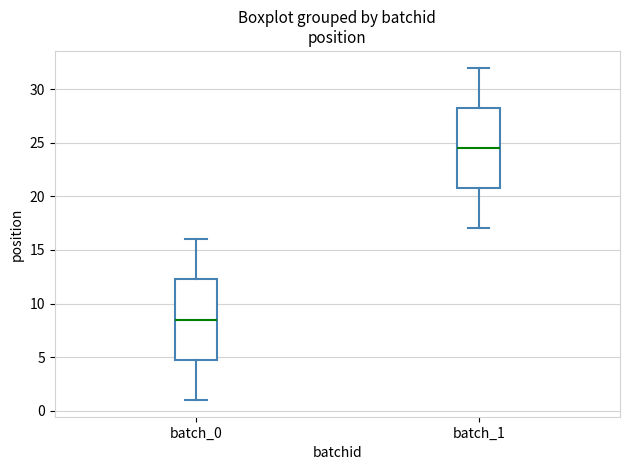

Reading left to right, read every box against the y-axis: the position of its median line, the range the box covers, and the ends of its whiskers. The values are not printed on the chart, so give them approximately, as read against the axis.

batch_0: median 8.5, box 5.0 to 12.5, whiskers 1.0 to 16.0
batch_1: median 24.5, box 21.0 to 28.5, whiskers 17.0 to 32.0